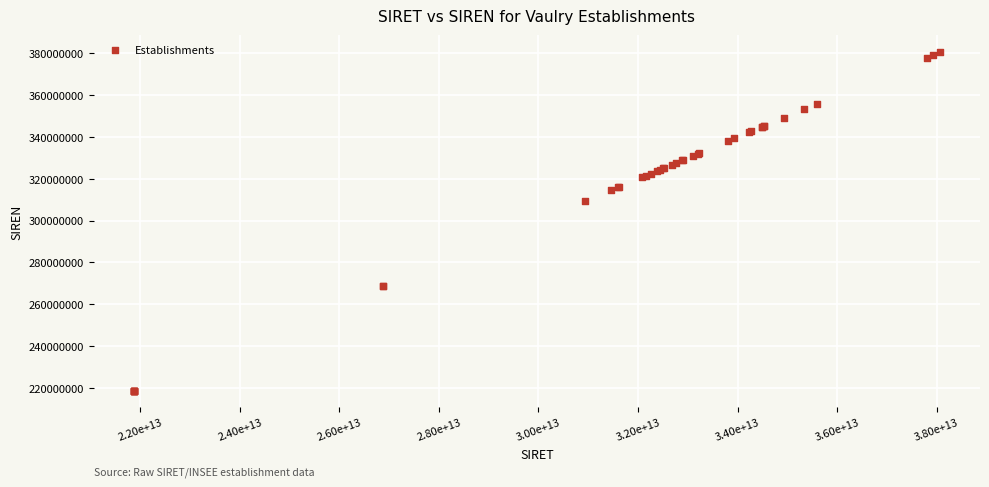

What Y value in the scatter plot is closest to 299670264?

309405280